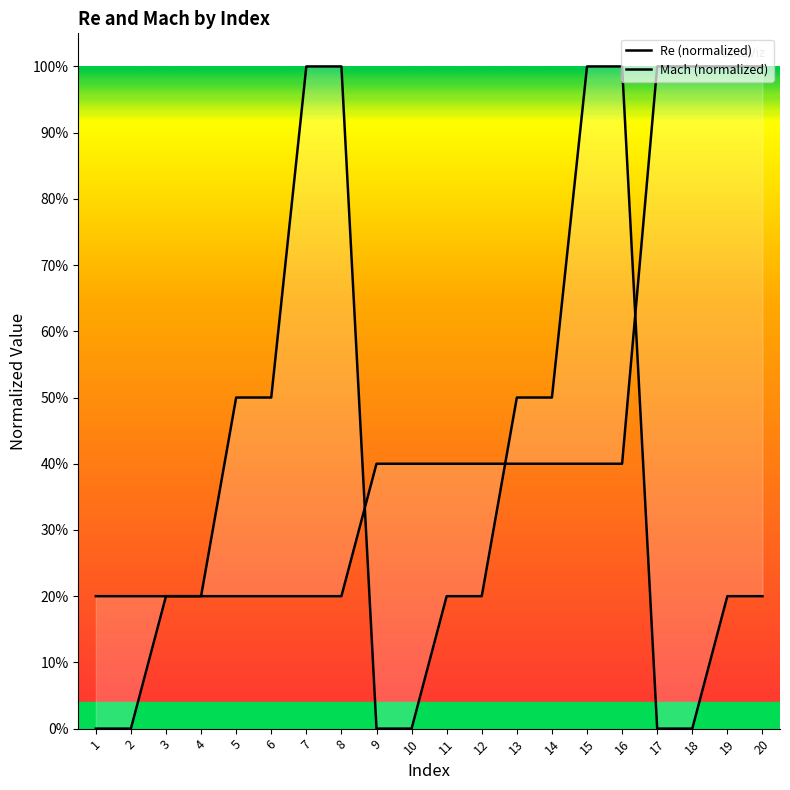

Between which two adjacent categories do Mach (normalized) and Re (normalized) first intersect?

8 and 9